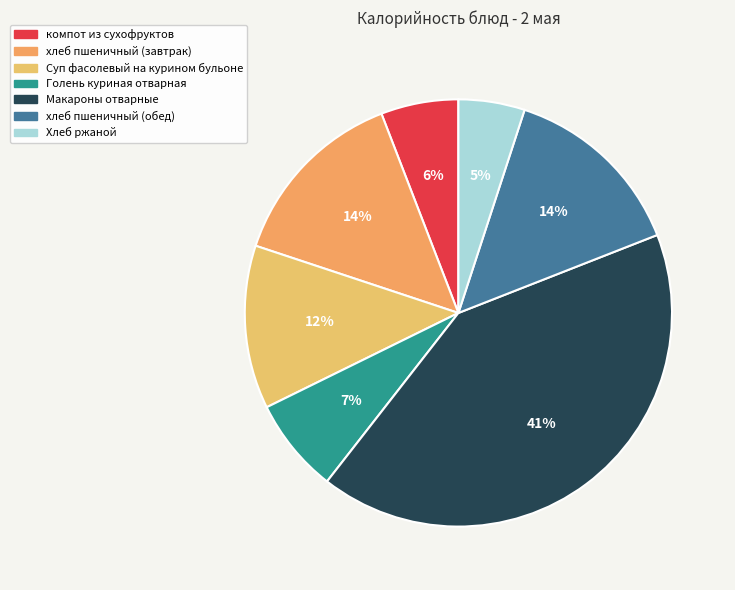

The Суп фасолевый на курином бульоне slice represents 12% of the pie. True or false?

True